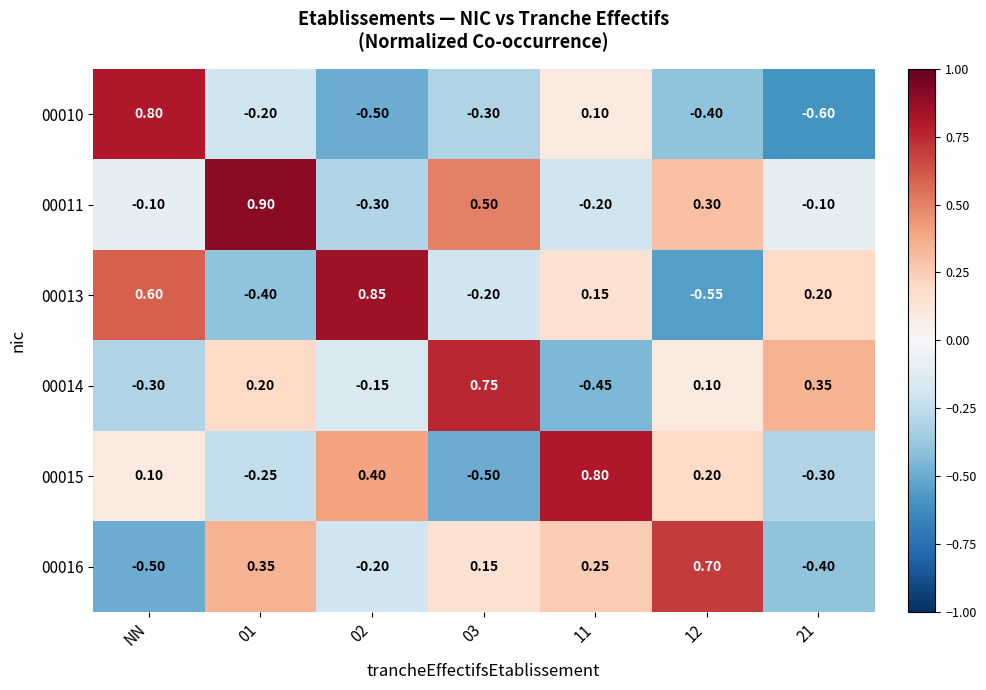

At which category does the chart reach its minimum across all series?

21